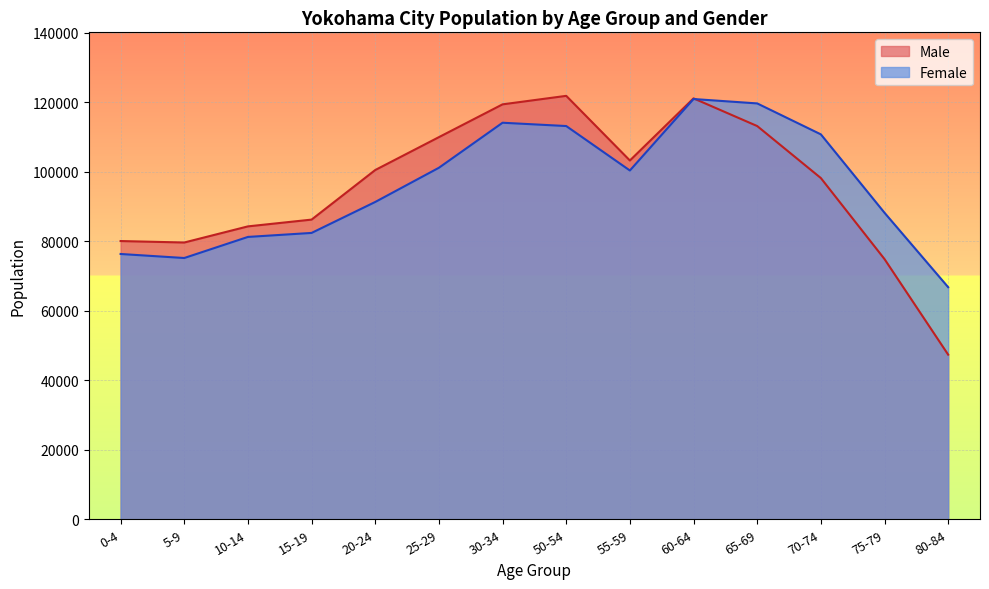

The Male series shows 103271 at 55-59. True or false?

True